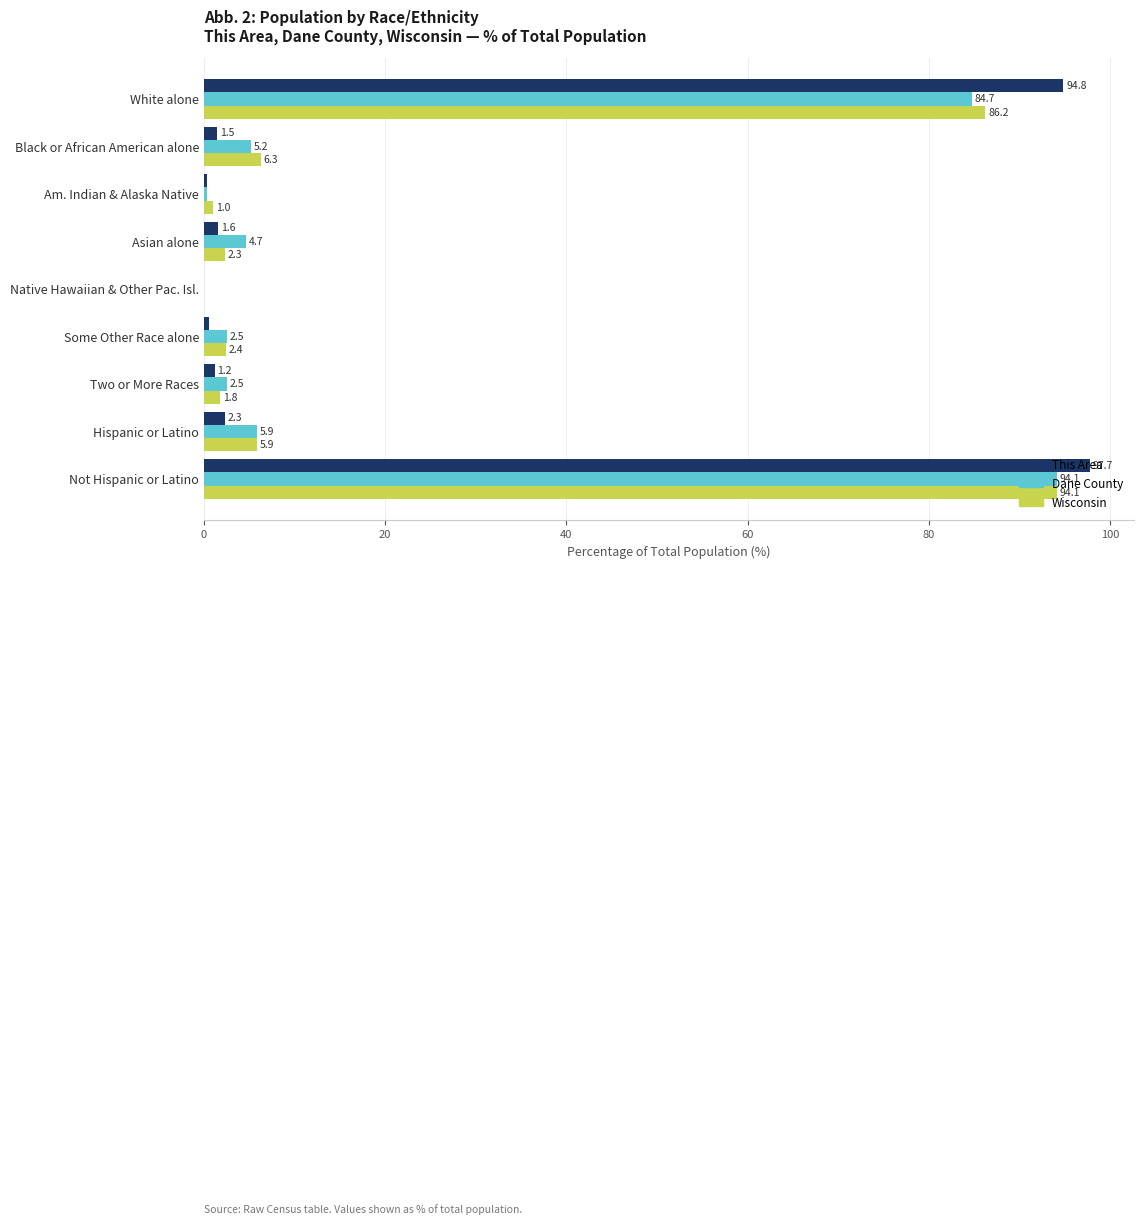

True or false: Dane County has a value of 1.4 at Asian alone.

False